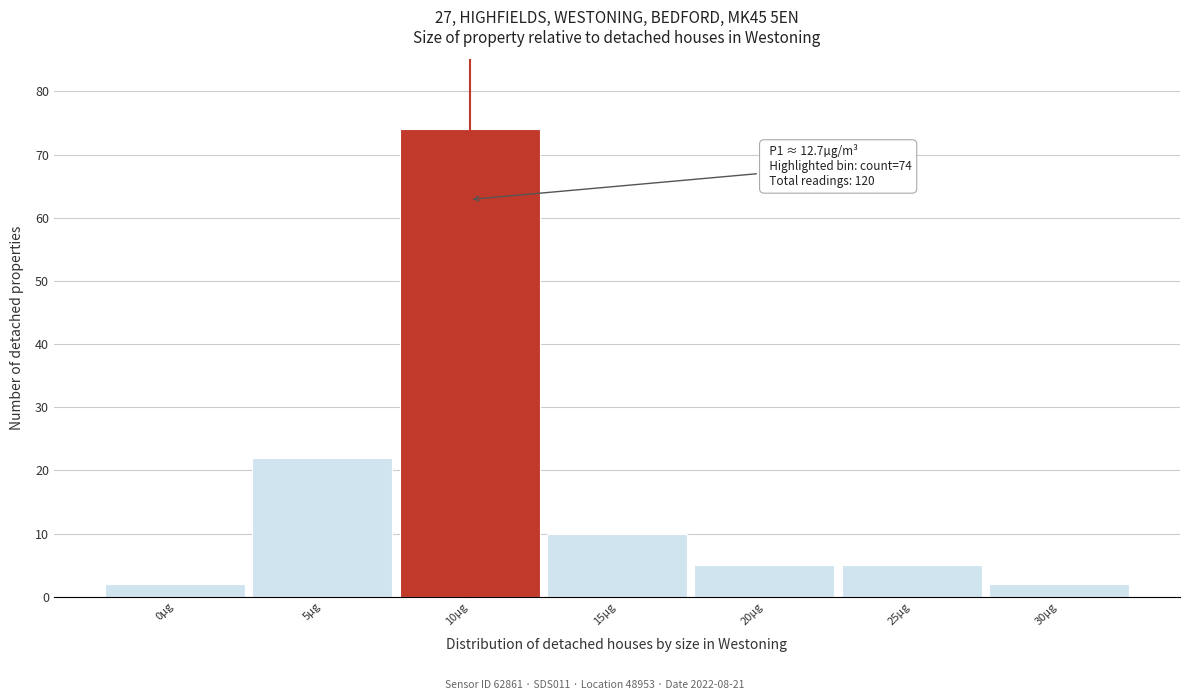

Reading left to right, transcribe all the data shown in this chart.

0µg=2	5µg=22	10µg=74	15µg=10	20µg=5	25µg=5	30µg=2